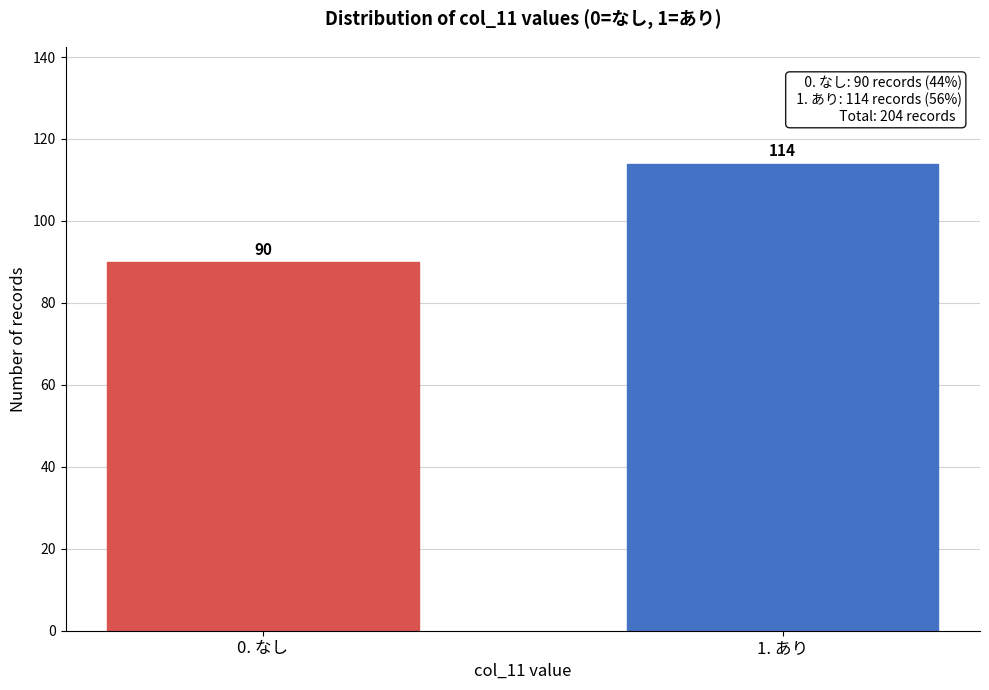

Reading left to right, list all the values displayed in this chart.

90	114